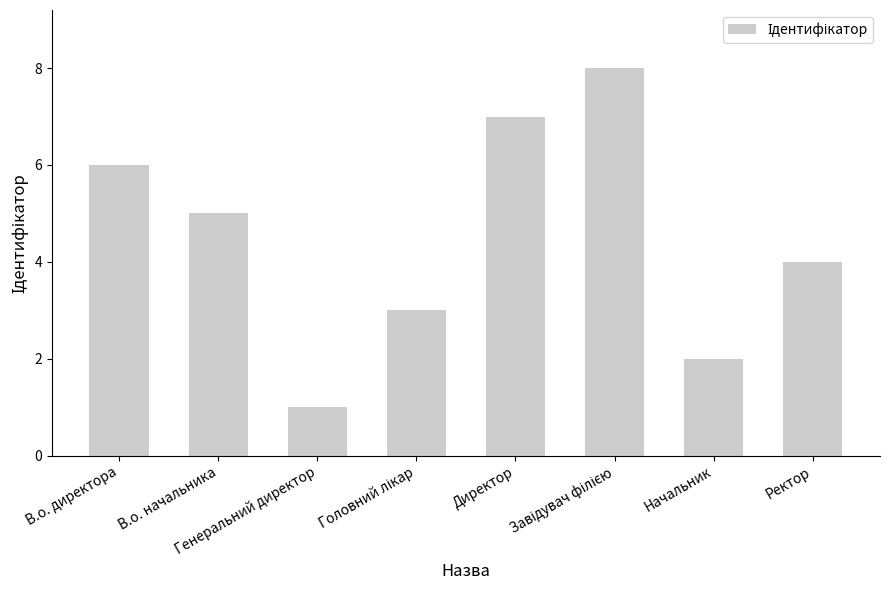

What is the difference between the maximum and second lowest values?

6